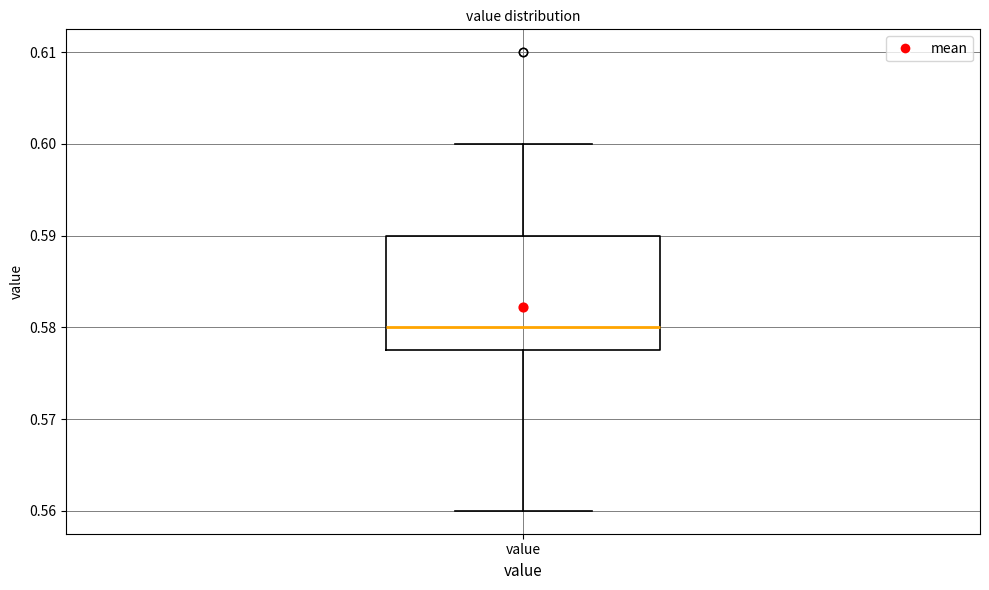

Where does the upper whisker of the box for value end on the y-axis? The values are not printed on the chart, so give them approximately, as read against the axis.

0.600